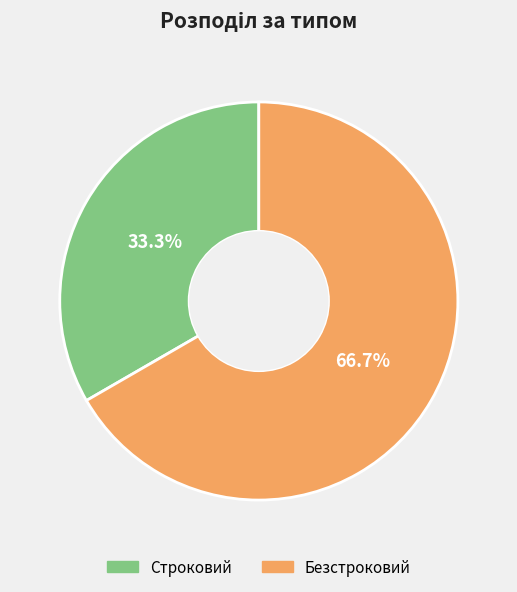

What percentage is the Строковий slice, to the nearest percent?

33%